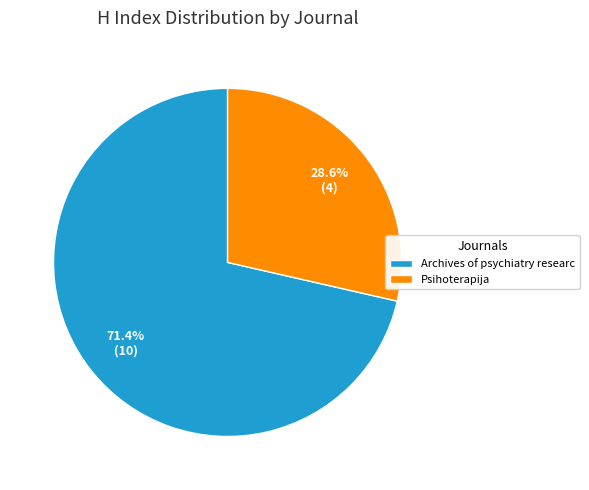

How much of the chart is everything except Archives of psychiatry researc?

28.6%